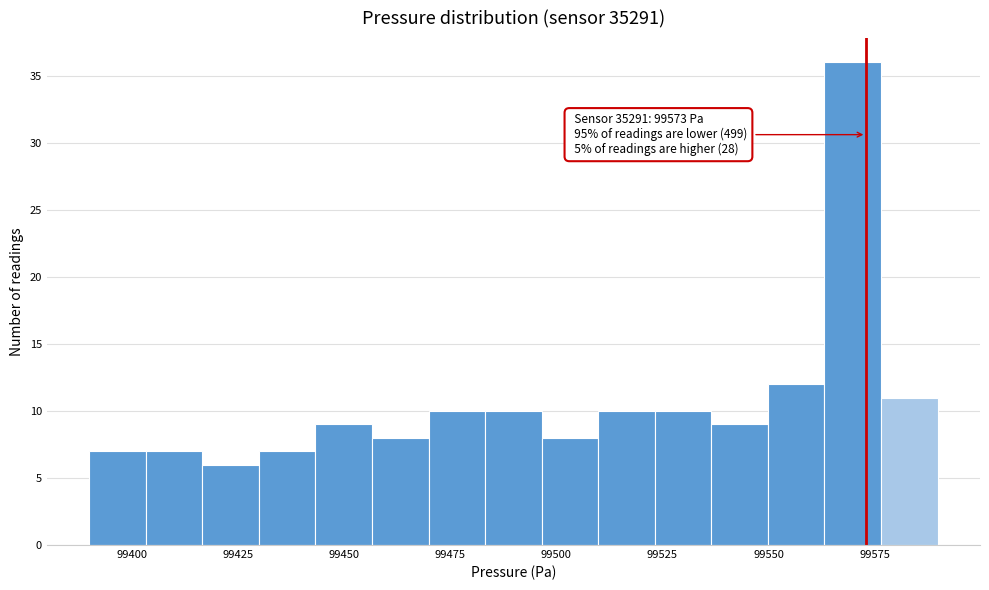

Read against the x-axis, roughly where is the centre of the tallest bar?

99570